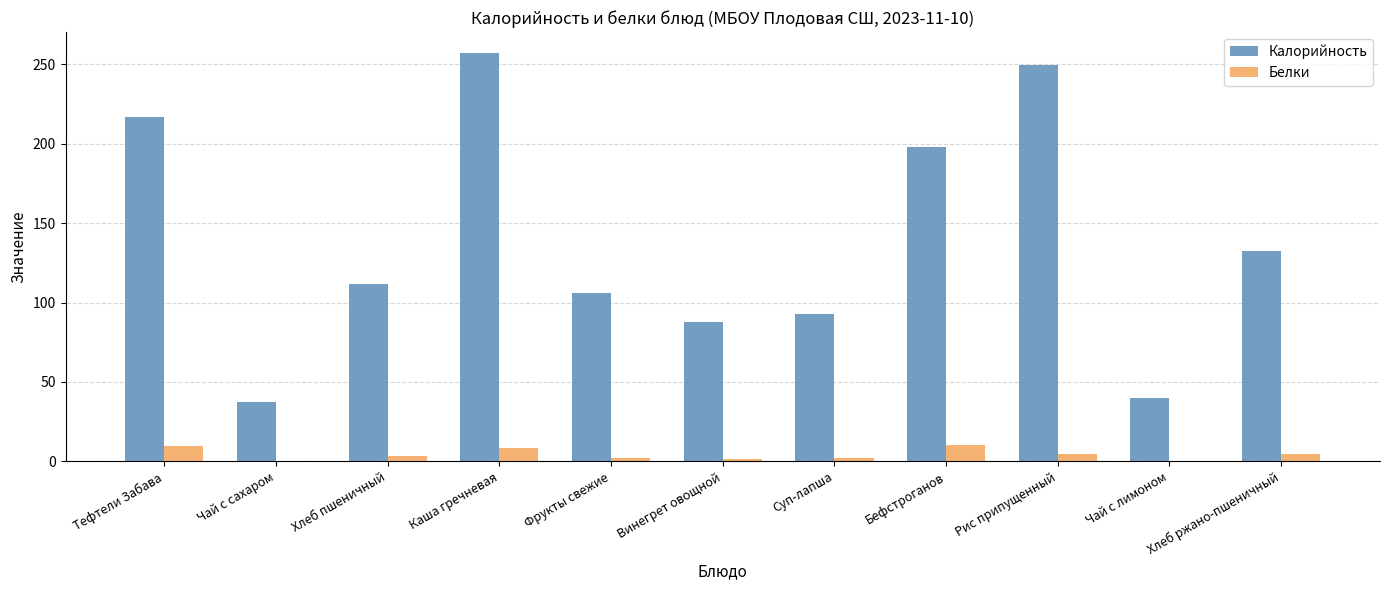

How many categories are shown in the chart?

11